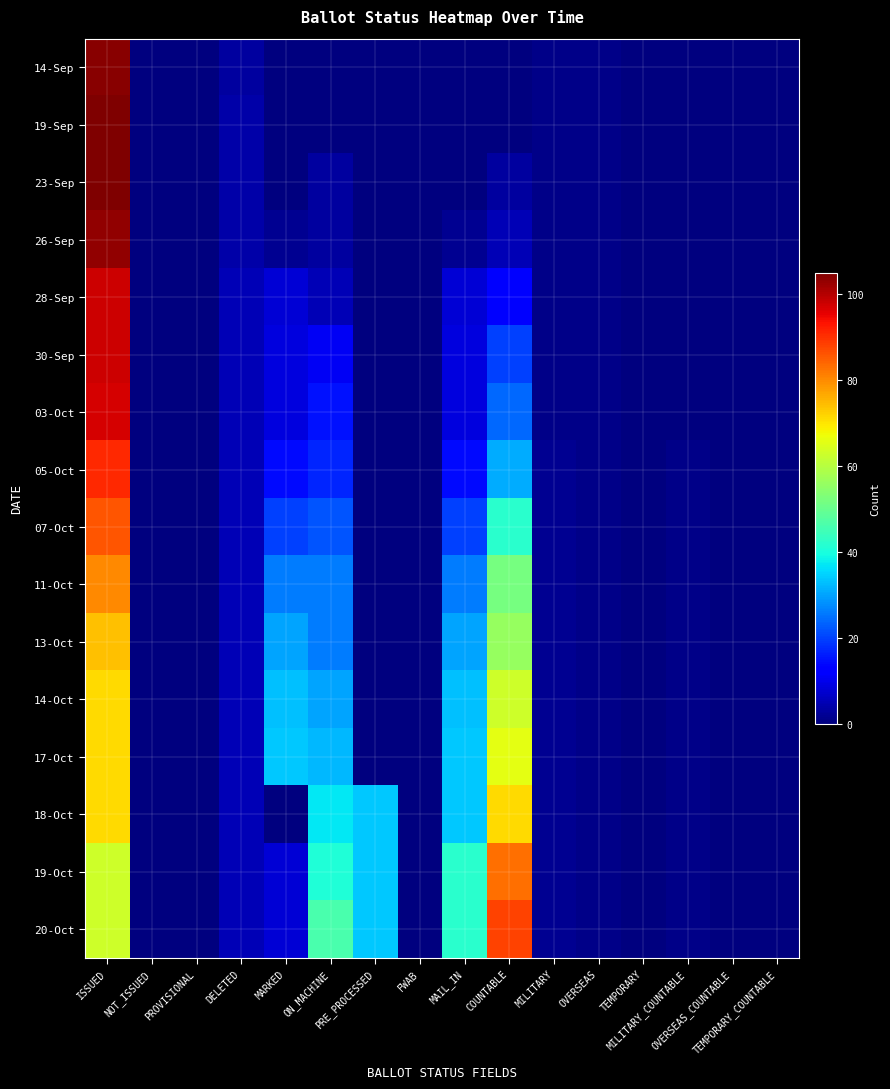

Reading left to right, transcribe all the data shown in this chart.

14-Sep: ISSUED=104	NOT_ISSUED=0	PROVISIONAL=0	DELETED=3	MARKED=0	ON_MACHINE=0	PRE_PROCESSED=0	FWAB=0	MAIL_IN=0	COUNTABLE=0	MILITARY=1	OVERSEAS=1	TEMPORARY=0	MILITARY_COUNTABLE=0	OVERSEAS_COUNTABLE=0	TEMPORARY_COUNTABLE=0
19-Sep: ISSUED=105	NOT_ISSUED=0	PROVISIONAL=0	DELETED=4	MARKED=0	ON_MACHINE=0	PRE_PROCESSED=0	FWAB=0	MAIL_IN=0	COUNTABLE=0	MILITARY=1	OVERSEAS=1	TEMPORARY=0	MILITARY_COUNTABLE=0	OVERSEAS_COUNTABLE=0	TEMPORARY_COUNTABLE=0
23-Sep: ISSUED=105	NOT_ISSUED=0	PROVISIONAL=0	DELETED=4	MARKED=0	ON_MACHINE=3	PRE_PROCESSED=0	FWAB=0	MAIL_IN=0	COUNTABLE=3	MILITARY=1	OVERSEAS=1	TEMPORARY=0	MILITARY_COUNTABLE=0	OVERSEAS_COUNTABLE=0	TEMPORARY_COUNTABLE=0
26-Sep: ISSUED=103	NOT_ISSUED=0	PROVISIONAL=0	DELETED=4	MARKED=2	ON_MACHINE=3	PRE_PROCESSED=0	FWAB=0	MAIL_IN=2	COUNTABLE=5	MILITARY=1	OVERSEAS=1	TEMPORARY=0	MILITARY_COUNTABLE=0	OVERSEAS_COUNTABLE=0	TEMPORARY_COUNTABLE=0
28-Sep: ISSUED=98	NOT_ISSUED=0	PROVISIONAL=0	DELETED=5	MARKED=8	ON_MACHINE=5	PRE_PROCESSED=0	FWAB=0	MAIL_IN=8	COUNTABLE=13	MILITARY=1	OVERSEAS=1	TEMPORARY=0	MILITARY_COUNTABLE=0	OVERSEAS_COUNTABLE=0	TEMPORARY_COUNTABLE=0
30-Sep: ISSUED=98	NOT_ISSUED=0	PROVISIONAL=0	DELETED=5	MARKED=9	ON_MACHINE=11	PRE_PROCESSED=0	FWAB=0	MAIL_IN=9	COUNTABLE=20	MILITARY=1	OVERSEAS=1	TEMPORARY=0	MILITARY_COUNTABLE=0	OVERSEAS_COUNTABLE=0	TEMPORARY_COUNTABLE=0
03-Oct: ISSUED=97	NOT_ISSUED=0	PROVISIONAL=0	DELETED=5	MARKED=9	ON_MACHINE=15	PRE_PROCESSED=0	FWAB=0	MAIL_IN=9	COUNTABLE=24	MILITARY=1	OVERSEAS=1	TEMPORARY=0	MILITARY_COUNTABLE=0	OVERSEAS_COUNTABLE=0	TEMPORARY_COUNTABLE=0
05-Oct: ISSUED=91	NOT_ISSUED=0	PROVISIONAL=0	DELETED=5	MARKED=14	ON_MACHINE=17	PRE_PROCESSED=0	FWAB=0	MAIL_IN=14	COUNTABLE=31	MILITARY=2	OVERSEAS=1	TEMPORARY=0	MILITARY_COUNTABLE=1	OVERSEAS_COUNTABLE=0	TEMPORARY_COUNTABLE=0
07-Oct: ISSUED=86	NOT_ISSUED=0	PROVISIONAL=0	DELETED=5	MARKED=20	ON_MACHINE=22	PRE_PROCESSED=0	FWAB=0	MAIL_IN=20	COUNTABLE=42	MILITARY=2	OVERSEAS=1	TEMPORARY=0	MILITARY_COUNTABLE=1	OVERSEAS_COUNTABLE=0	TEMPORARY_COUNTABLE=0
11-Oct: ISSUED=80	NOT_ISSUED=0	PROVISIONAL=0	DELETED=5	MARKED=26	ON_MACHINE=26	PRE_PROCESSED=0	FWAB=0	MAIL_IN=26	COUNTABLE=52	MILITARY=2	OVERSEAS=1	TEMPORARY=0	MILITARY_COUNTABLE=1	OVERSEAS_COUNTABLE=0	TEMPORARY_COUNTABLE=0
13-Oct: ISSUED=74	NOT_ISSUED=0	PROVISIONAL=0	DELETED=5	MARKED=30	ON_MACHINE=26	PRE_PROCESSED=0	FWAB=0	MAIL_IN=30	COUNTABLE=56	MILITARY=2	OVERSEAS=1	TEMPORARY=0	MILITARY_COUNTABLE=1	OVERSEAS_COUNTABLE=0	TEMPORARY_COUNTABLE=0
14-Oct: ISSUED=71	NOT_ISSUED=0	PROVISIONAL=0	DELETED=5	MARKED=33	ON_MACHINE=30	PRE_PROCESSED=0	FWAB=0	MAIL_IN=33	COUNTABLE=63	MILITARY=2	OVERSEAS=1	TEMPORARY=0	MILITARY_COUNTABLE=1	OVERSEAS_COUNTABLE=0	TEMPORARY_COUNTABLE=0
17-Oct: ISSUED=71	NOT_ISSUED=0	PROVISIONAL=0	DELETED=5	MARKED=34	ON_MACHINE=32	PRE_PROCESSED=0	FWAB=0	MAIL_IN=34	COUNTABLE=66	MILITARY=2	OVERSEAS=1	TEMPORARY=0	MILITARY_COUNTABLE=1	OVERSEAS_COUNTABLE=0	TEMPORARY_COUNTABLE=0
18-Oct: ISSUED=71	NOT_ISSUED=0	PROVISIONAL=0	DELETED=5	MARKED=0	ON_MACHINE=37	PRE_PROCESSED=34	FWAB=0	MAIL_IN=34	COUNTABLE=71	MILITARY=2	OVERSEAS=1	TEMPORARY=0	MILITARY_COUNTABLE=1	OVERSEAS_COUNTABLE=0	TEMPORARY_COUNTABLE=0
19-Oct: ISSUED=63	NOT_ISSUED=0	PROVISIONAL=0	DELETED=5	MARKED=8	ON_MACHINE=41	PRE_PROCESSED=34	FWAB=0	MAIL_IN=42	COUNTABLE=83	MILITARY=2	OVERSEAS=1	TEMPORARY=0	MILITARY_COUNTABLE=1	OVERSEAS_COUNTABLE=0	TEMPORARY_COUNTABLE=0
20-Oct: ISSUED=63	NOT_ISSUED=0	PROVISIONAL=0	DELETED=5	MARKED=8	ON_MACHINE=46	PRE_PROCESSED=34	FWAB=0	MAIL_IN=42	COUNTABLE=88	MILITARY=2	OVERSEAS=1	TEMPORARY=0	MILITARY_COUNTABLE=1	OVERSEAS_COUNTABLE=0	TEMPORARY_COUNTABLE=0